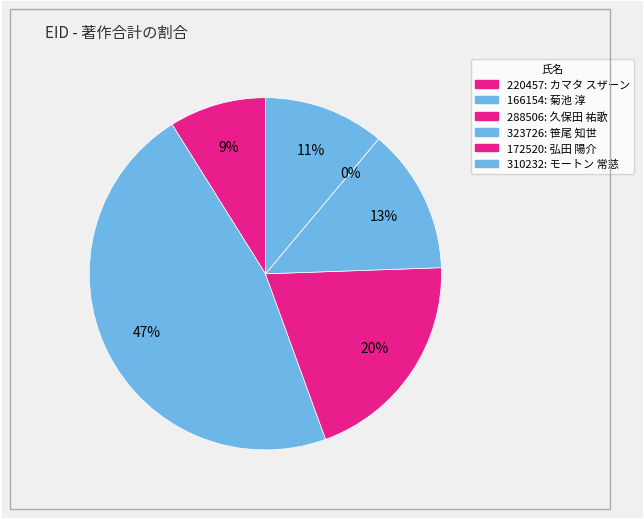

Does any single category account for the majority?

No